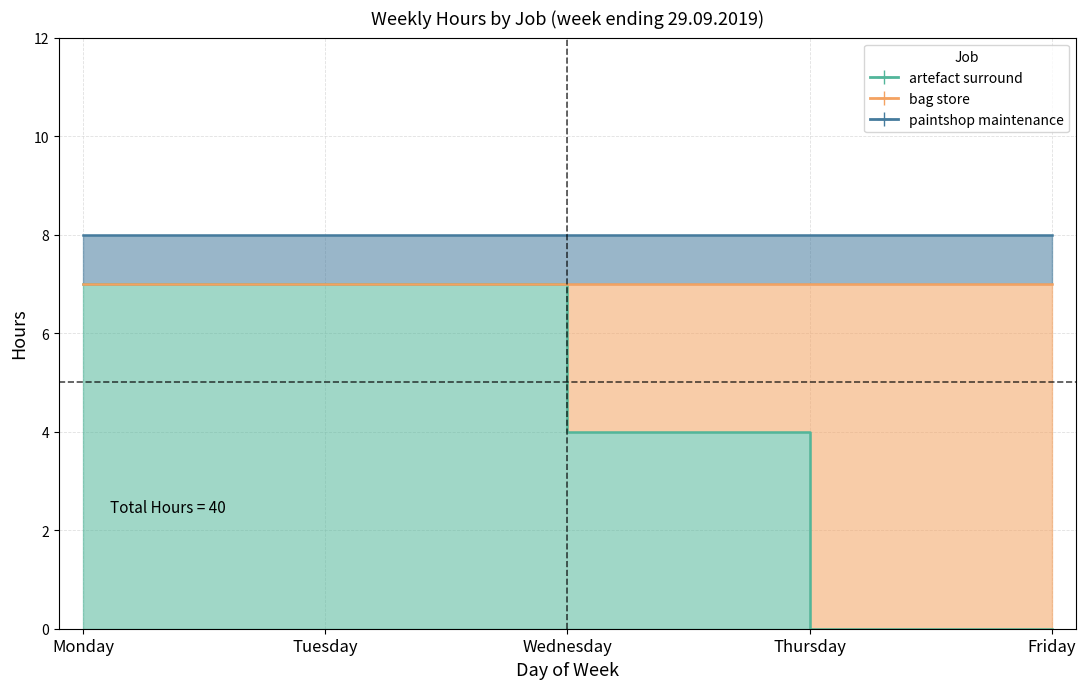

The artefact surround series shows 0 at Friday. True or false?

True